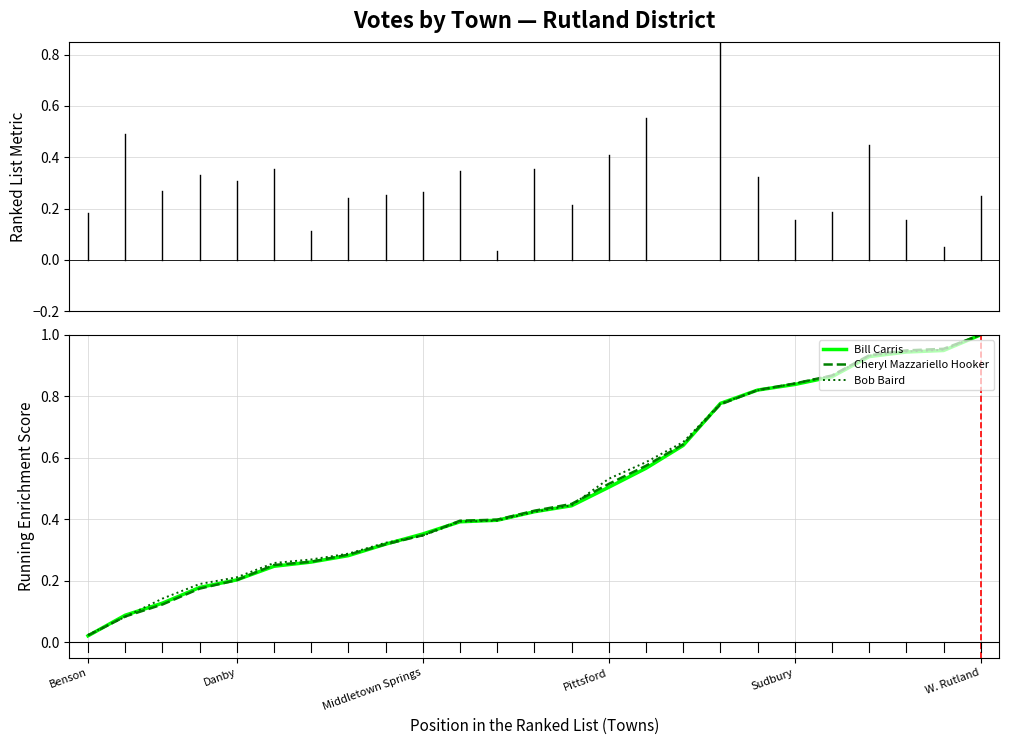

Which series has the largest range (max minus min)?

Bill Carris